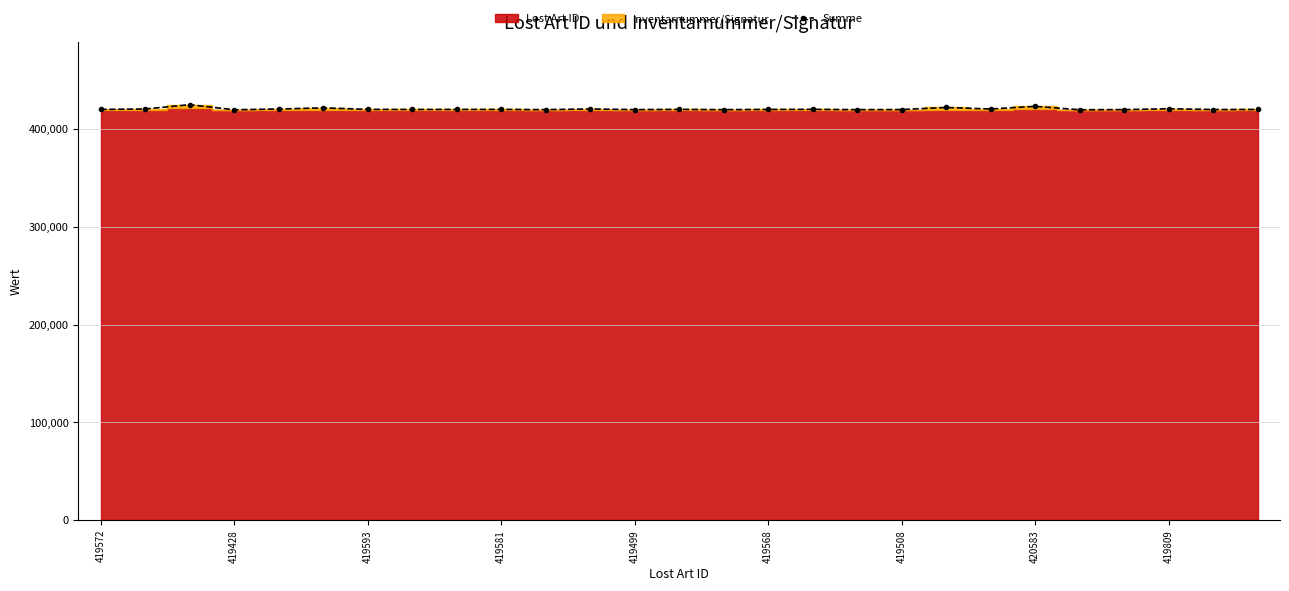

Reading right to left, what are all the values shown in this chart?

420162	420116	420912	420020	419874	423327	420638	422207	420063	420006	420275	420196	420004	420252	420040	420642	420022	420228	420207	420194	420254	421786	420631	419876	425038	420633	420205